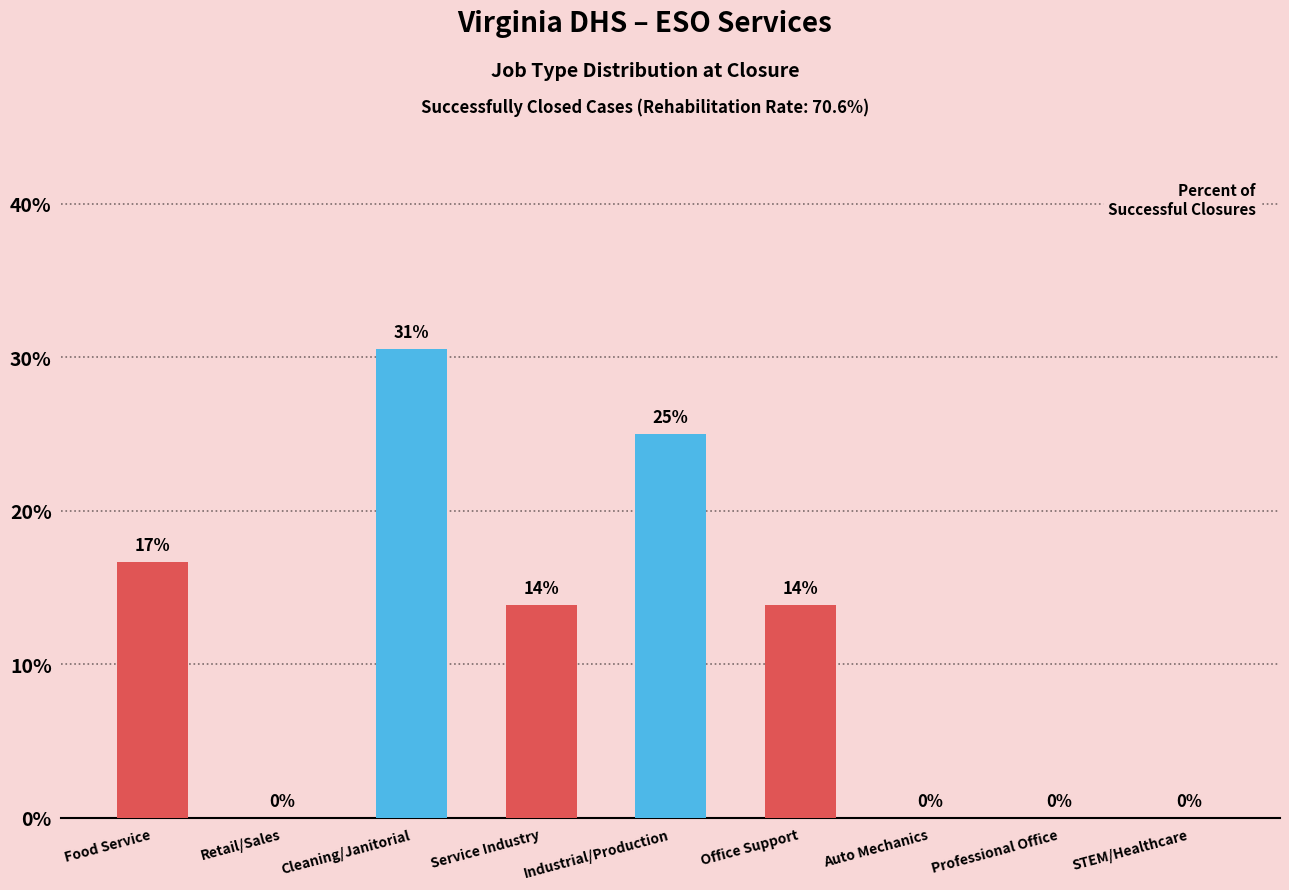

Are the bars horizontal?

No